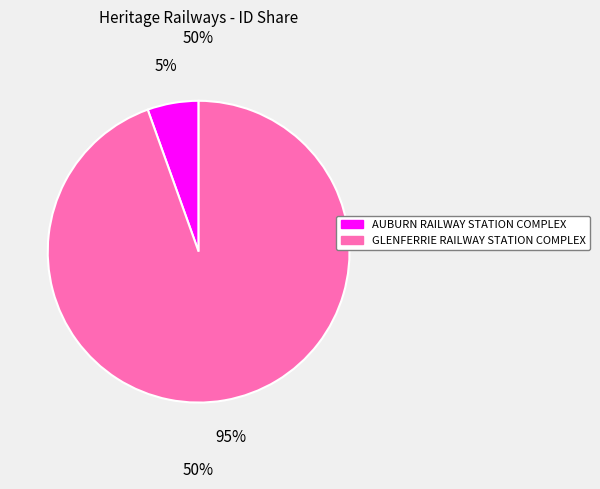

Which category has the smallest portion of the pie?

AUBURN RAILWAY STATION COMPLEX